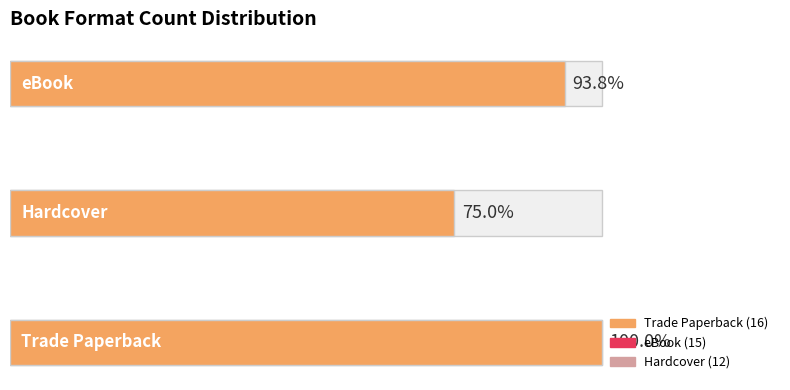

How many data points does each series have?

3